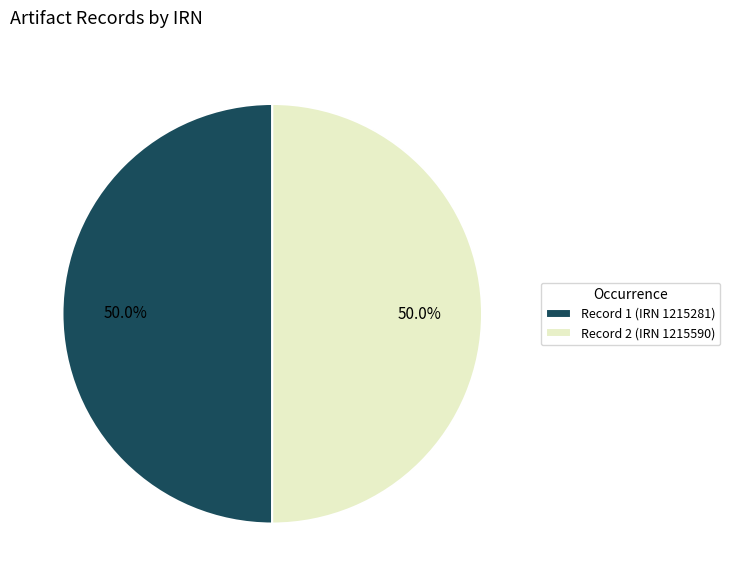

Approximately how many times larger is the value at Record 2 (IRN 1215590) compared to Record 1 (IRN 1215281)?

1.0